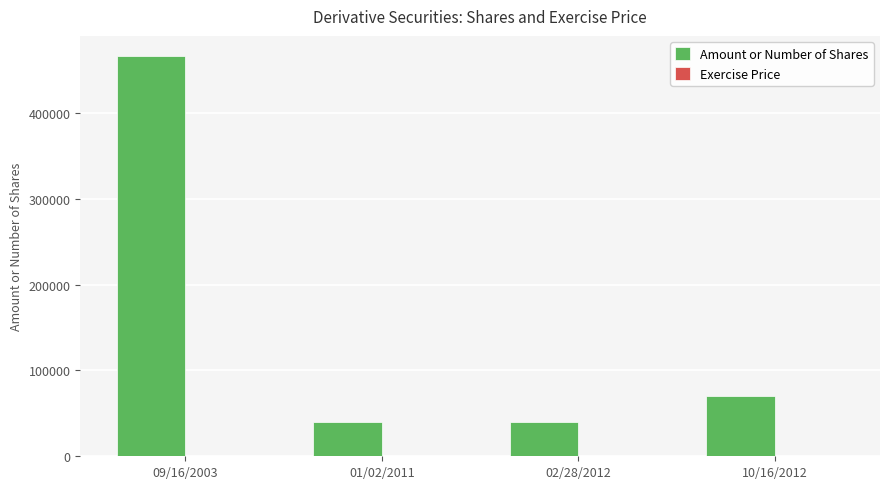

At which category is the sum across all series the highest?

09/16/2003